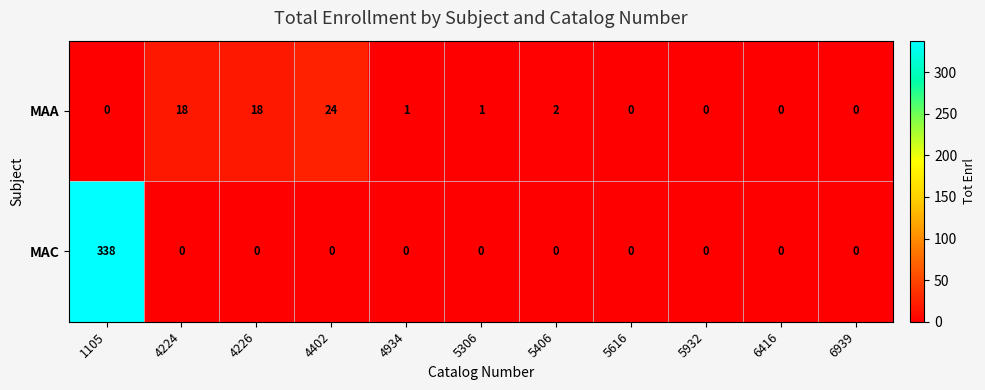

True or false: MAC has a value of 204 at 5932.

False